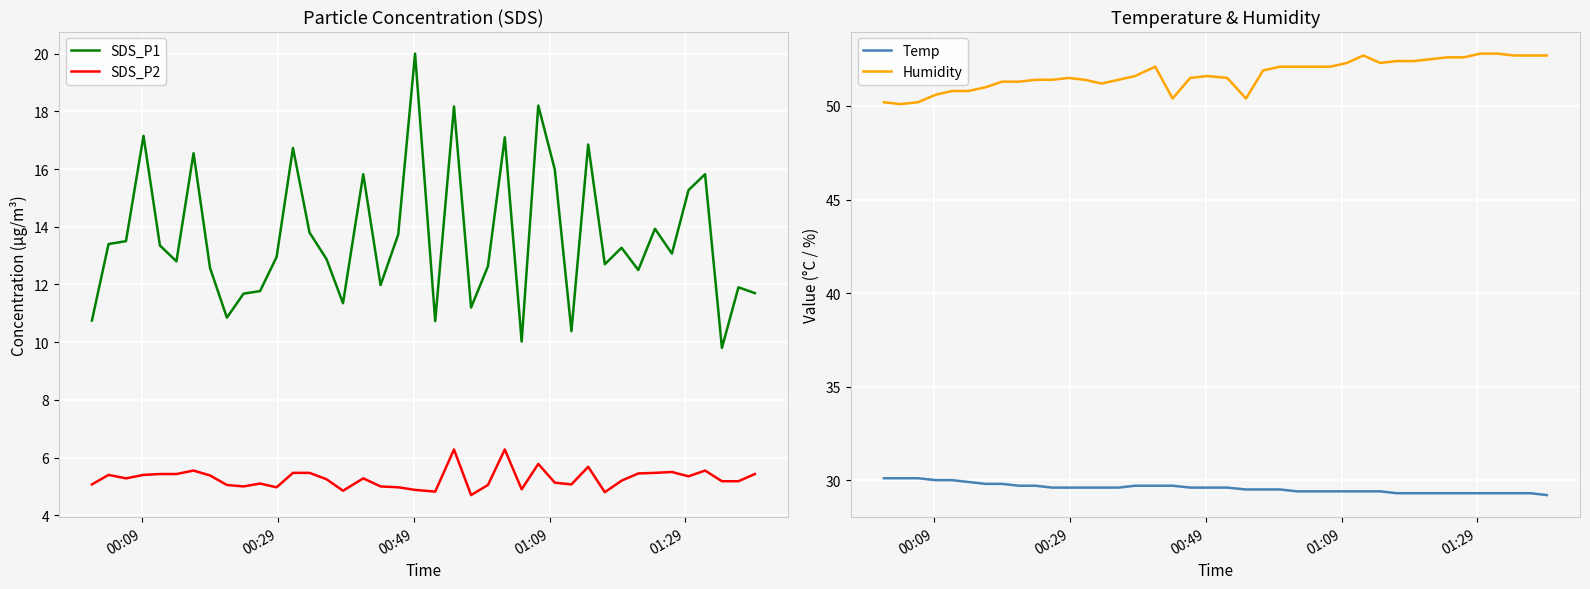

True or false: Humidity and Temp intersect in this chart.

False